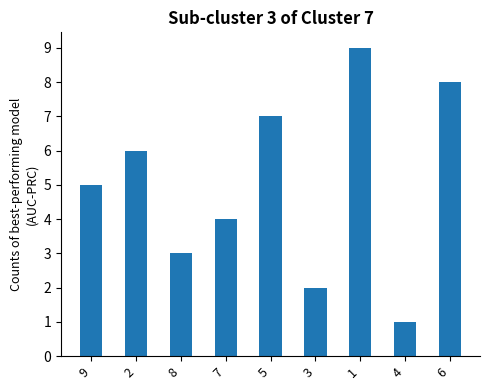

List the labels in order of value, smallest first.

4, 3, 8, 7, 9, 2, 5, 6, 1